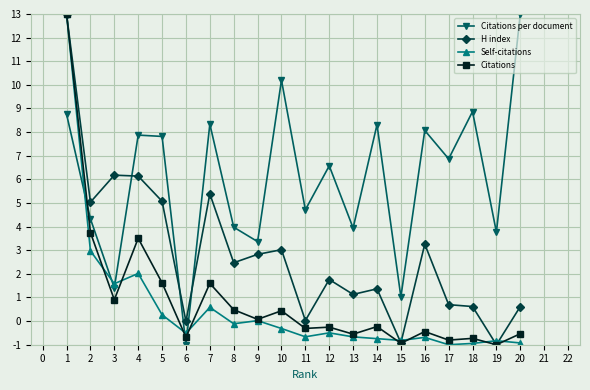

How many values in Citations are above zero?

9